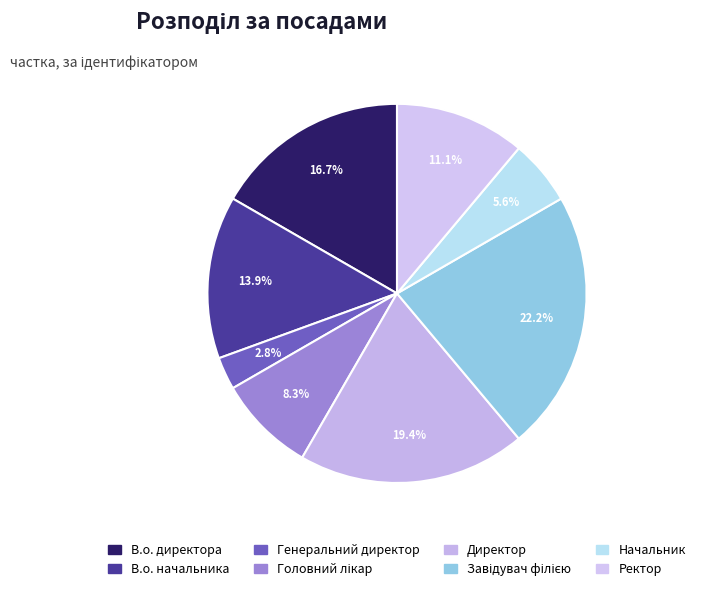

Between Завідувач філією and Головний лікар, which is larger?

Завідувач філією